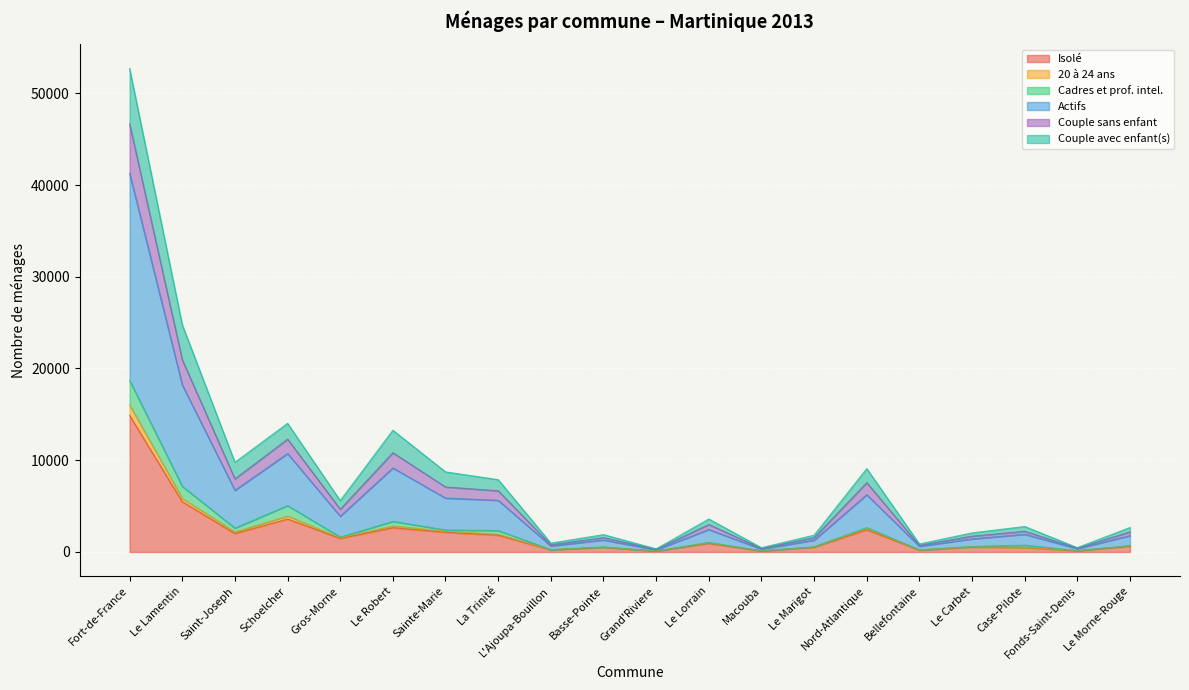

At which label is Isolé closest to 7496?

Le Lamentin